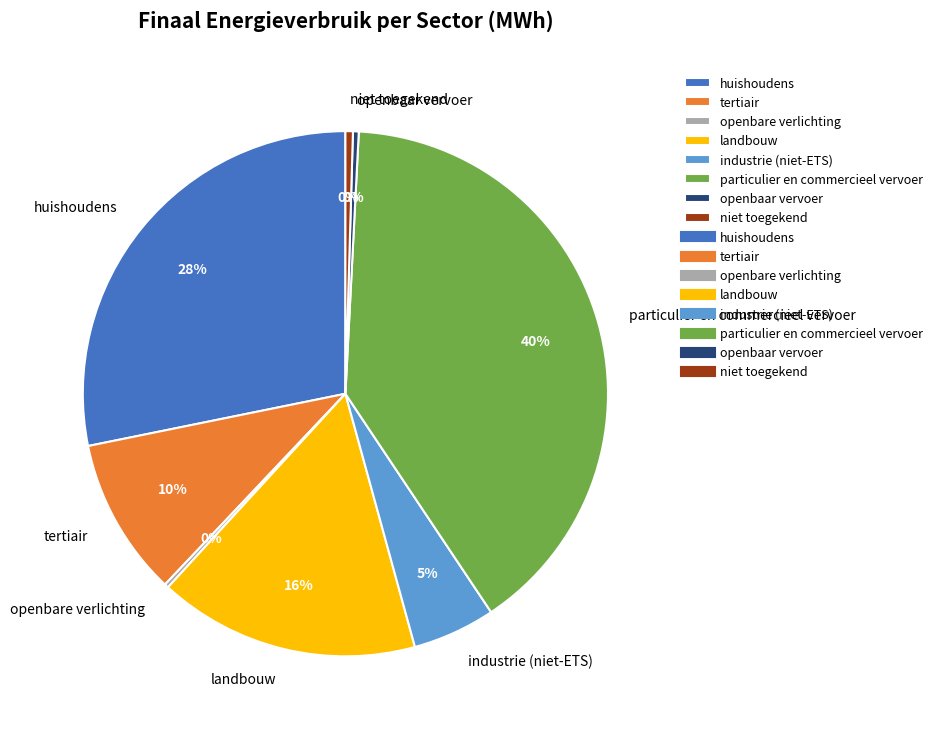

To the nearest percent, what is the difference between the niet toegekend and industrie (niet-ETS) slice percentages?

5%